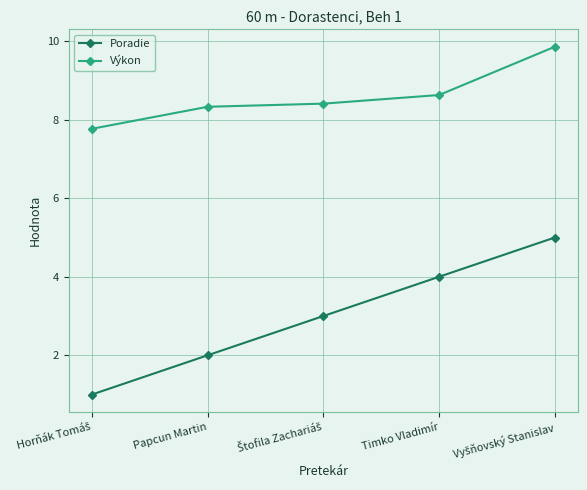

Count the number of data series in this chart.

2